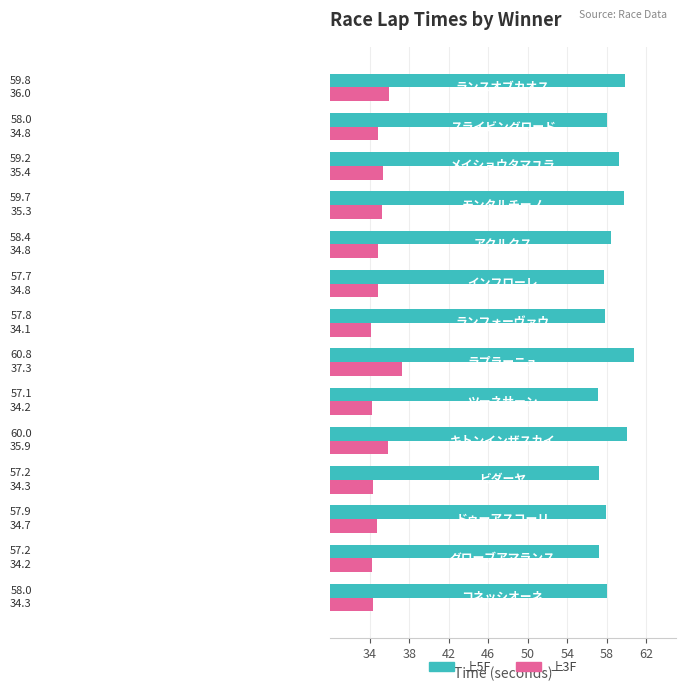

What is the smallest value displayed?

34.1